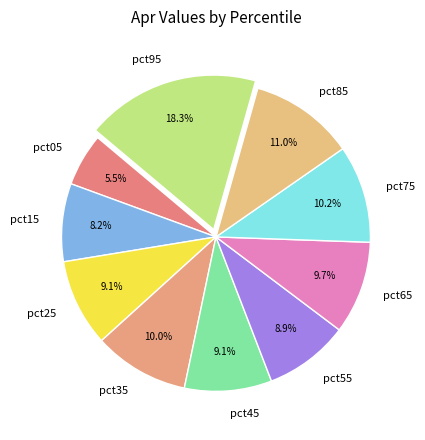

Count the number of slices in the pie.

10